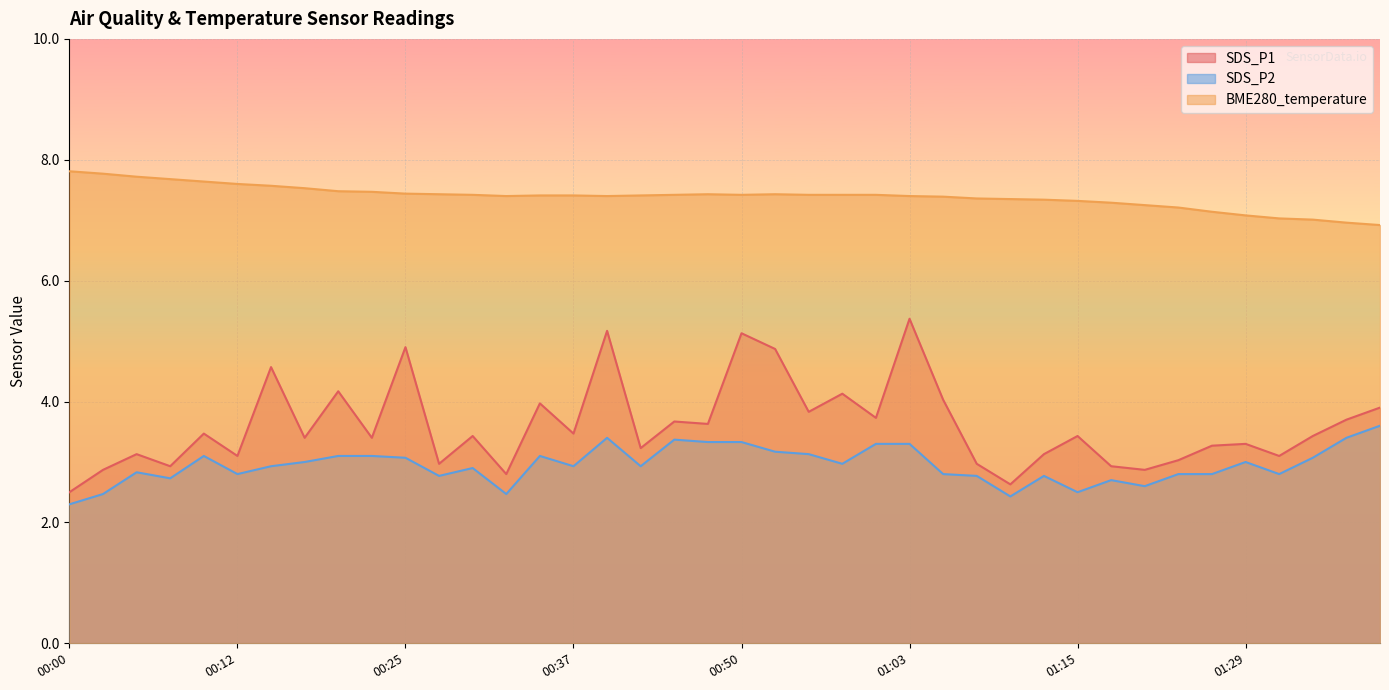

What is the difference between the highest and lowest values at 00:39?

4.0